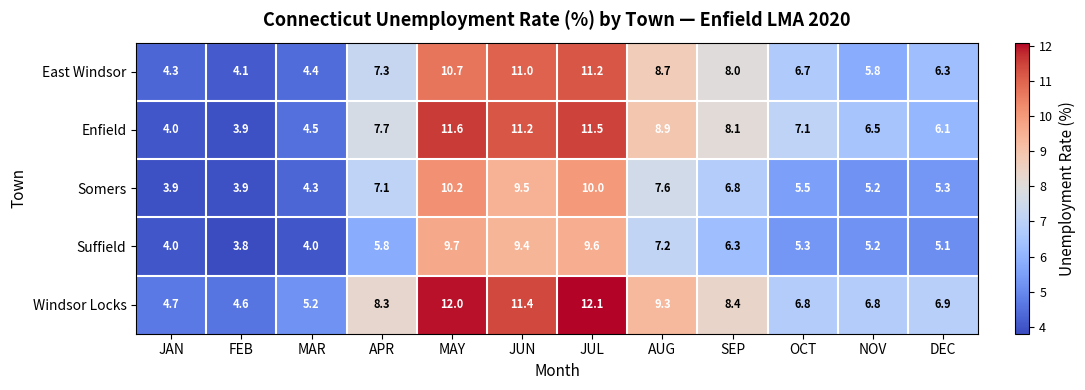

Rank the categories by Enfield value from lowest to highest.

FEB, JAN, MAR, DEC, NOV, OCT, APR, SEP, AUG, JUN, JUL, MAY